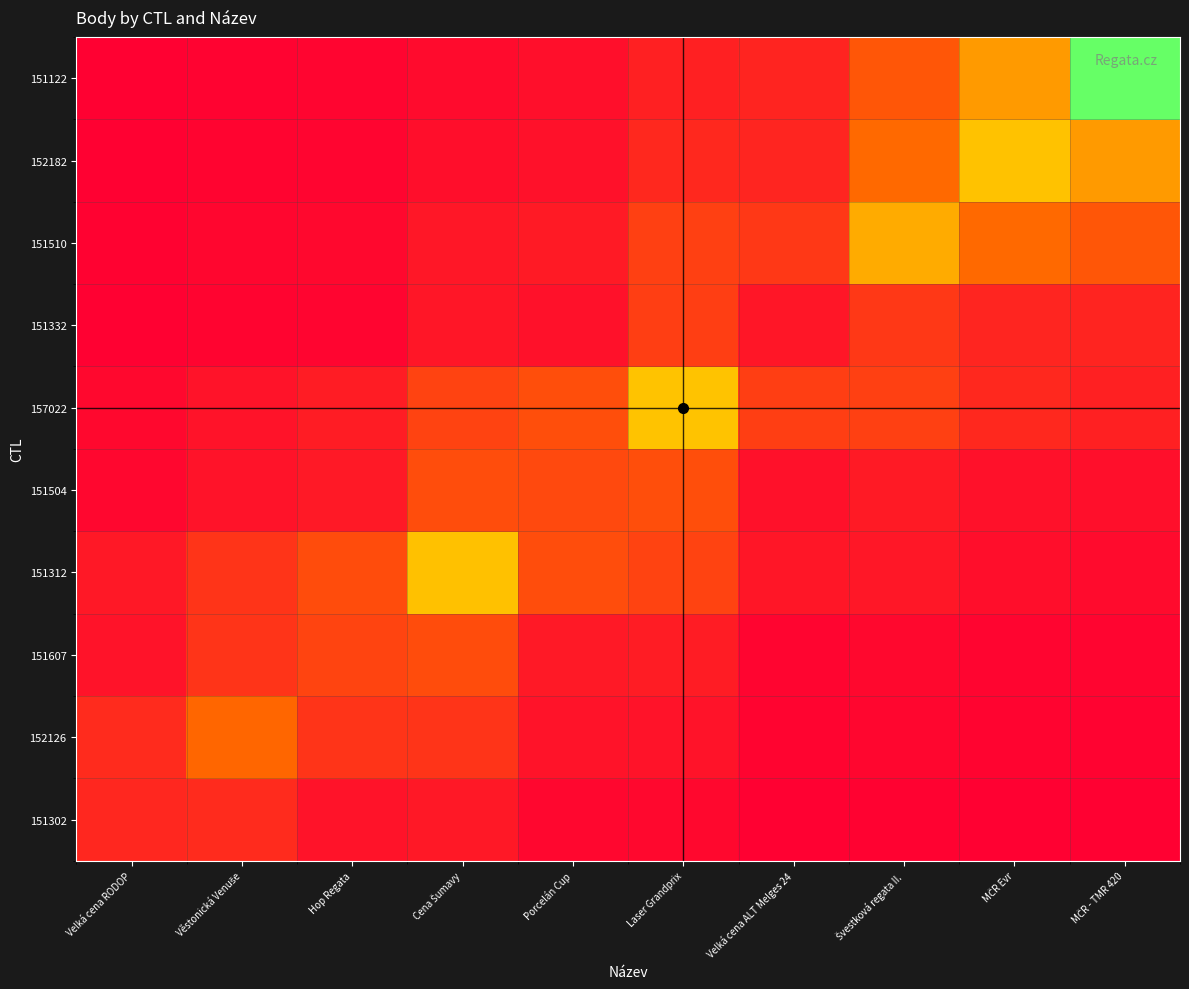

Reading left to right, what are all the values shown in this chart?

151302: Velká cena RODOP=1261.0	Věstonická Venuše=1364.7	Hop Regata=633.5	Cena Šumavy=787.3	Porcelán Cup=241.8	Laser Grandprix=291.9	Velká cena ALT Melges 24=49.0	Švestková regata II.=97.0	MČR Evr=64.8	MČR - TMR 420=60.7
152126: Velká cena RODOP=1364.7	Věstonická Venuše=3239.0	Hop Regata=1644.3	Cena Šumavy=1661.9	Porcelán Cup=619.3	Laser Grandprix=615.0	Velká cena ALT Melges 24=162.0	Švestková regata II.=209.2	MČR Evr=136.6	MČR - TMR 420=118.2
151607: Velká cena RODOP=633.5	Věstonická Venuše=1644.3	Hop Regata=2183.0	Cena Šumavy=2419.8	Porcelán Cup=826.8	Laser Grandprix=896.2	Velká cena ALT Melges 24=195.6	Švestková regata II.=301.6	MČR Evr=199.0	MČR - TMR 420=179.0
151312: Velká cena RODOP=787.3	Věstonická Venuše=1661.9	Hop Regata=2419.8	Cena Šumavy=5796.0	Porcelán Cup=2458.9	Laser Grandprix=2142.2	Velká cena ALT Melges 24=725.5	Švestková regata II.=741.7	MČR Evr=476.4	MČR - TMR 420=385.0
151504: Velká cena RODOP=241.8	Věstonická Venuše=619.3	Hop Regata=826.8	Cena Šumavy=2458.9	Porcelán Cup=2312.0	Laser Grandprix=2475.3	Velká cena ALT Melges 24=555.3	Švestková regata II.=834.2	MČR Evr=549.7	MČR - TMR 420=491.8
157022: Velká cena RODOP=291.9	Věstonická Venuše=615.0	Hop Regata=896.2	Cena Šumavy=2142.2	Porcelán Cup=2475.3	Laser Grandprix=5850.0	Velká cena ALT Melges 24=1988.5	Švestková regata II.=2026.1	MČR Evr=1301.0	MČR - TMR 420=1050.3
151332: Velká cena RODOP=49.0	Věstonická Venuše=162.0	Hop Regata=195.6	Cena Šumavy=725.5	Porcelán Cup=555.3	Laser Grandprix=1988.5	Velká cena ALT Melges 24=707.0	Švestková regata II.=1780.8	MČR Evr=1198.9	MČR - TMR 420=1157.8
151510: Velká cena RODOP=97.0	Věstonická Venuše=209.2	Hop Regata=301.6	Cena Šumavy=741.7	Porcelán Cup=834.2	Laser Grandprix=2026.1	Velká cena ALT Melges 24=1780.8	Švestková regata II.=5165.0	MČR Evr=3328.6	MČR - TMR 420=2728.9
152182: Velká cena RODOP=64.8	Věstonická Venuše=136.6	Hop Regata=199.0	Cena Šumavy=476.4	Porcelán Cup=549.7	Laser Grandprix=1301.0	Velká cena ALT Melges 24=1198.9	Švestková regata II.=3328.6	MČR Evr=5811.0	MČR - TMR 420=4695.2
151122: Velká cena RODOP=60.7	Věstonická Venuše=118.2	Hop Regata=179.0	Cena Šumavy=385.0	Porcelán Cup=491.8	Laser Grandprix=1050.3	Velká cena ALT Melges 24=1157.8	Švestková regata II.=2728.9	MČR Evr=4695.2	MČR - TMR 420=9671.0